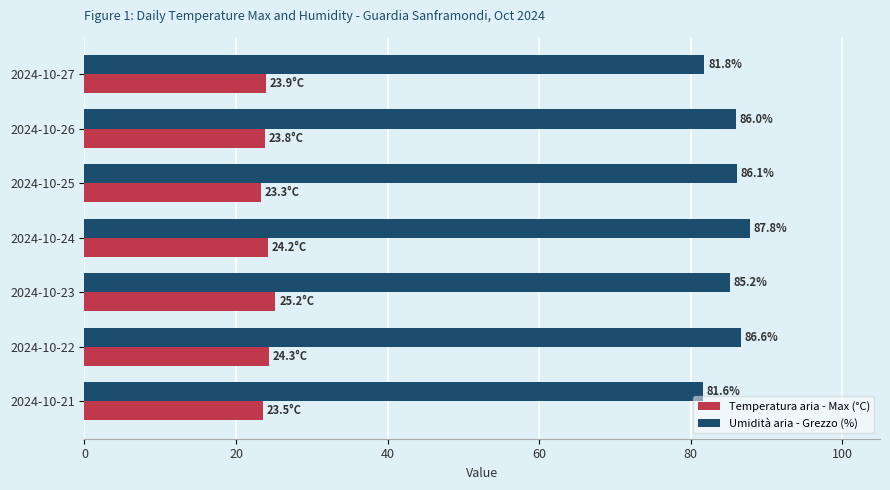

What is the sum of all Temperatura aria - Max (°C) values?

168.2